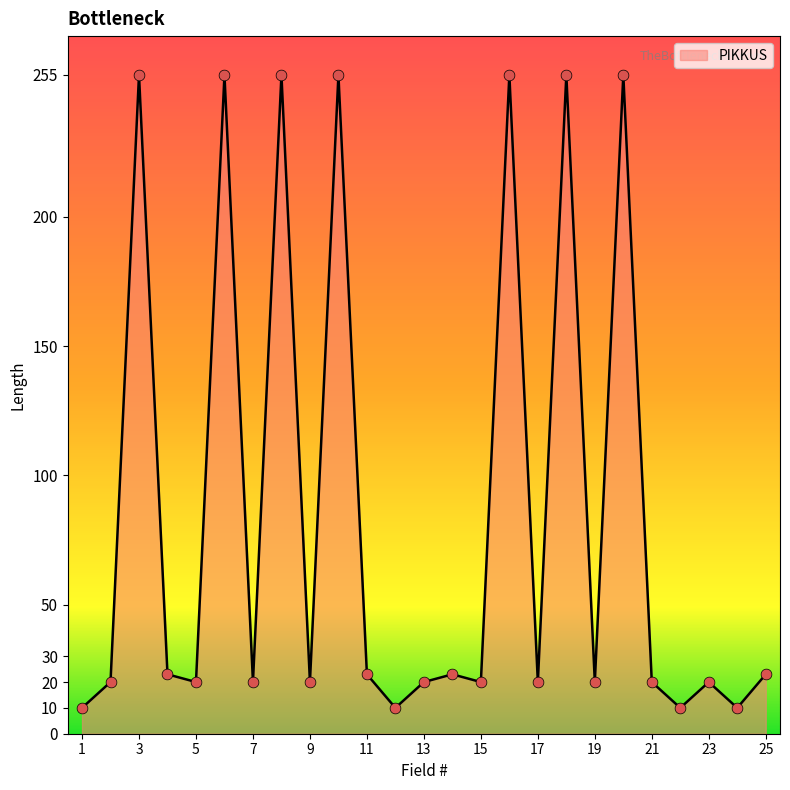

What is the difference between the maximum and minimum values?

245